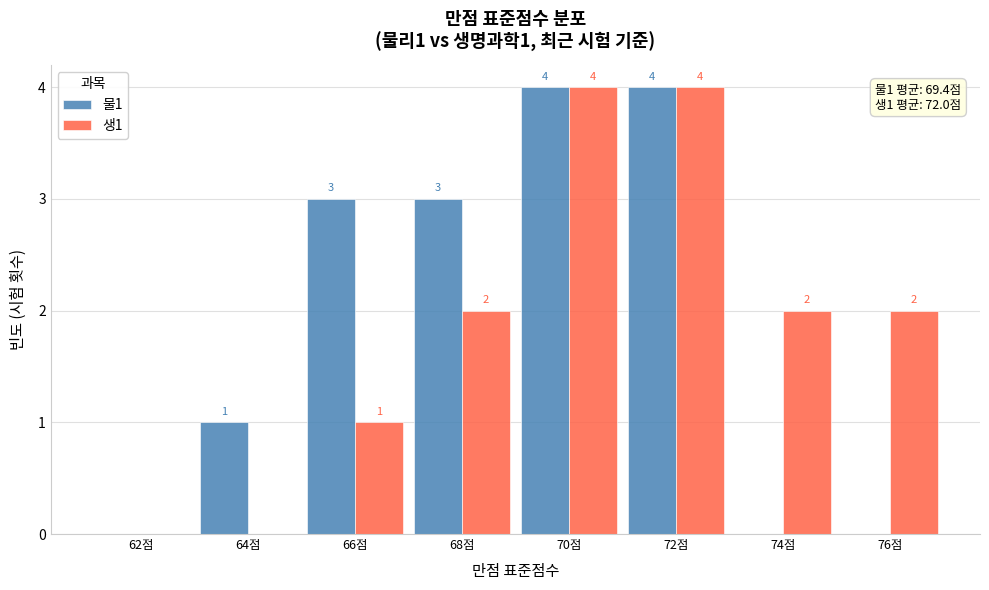

Reading left to right, what are all the values shown in this chart?

물1: 62점=0	64점=1	66점=3	68점=3	70점=4	72점=4	74점=0	76점=0
생1: 62점=0	64점=0	66점=1	68점=2	70점=4	72점=4	74점=2	76점=2